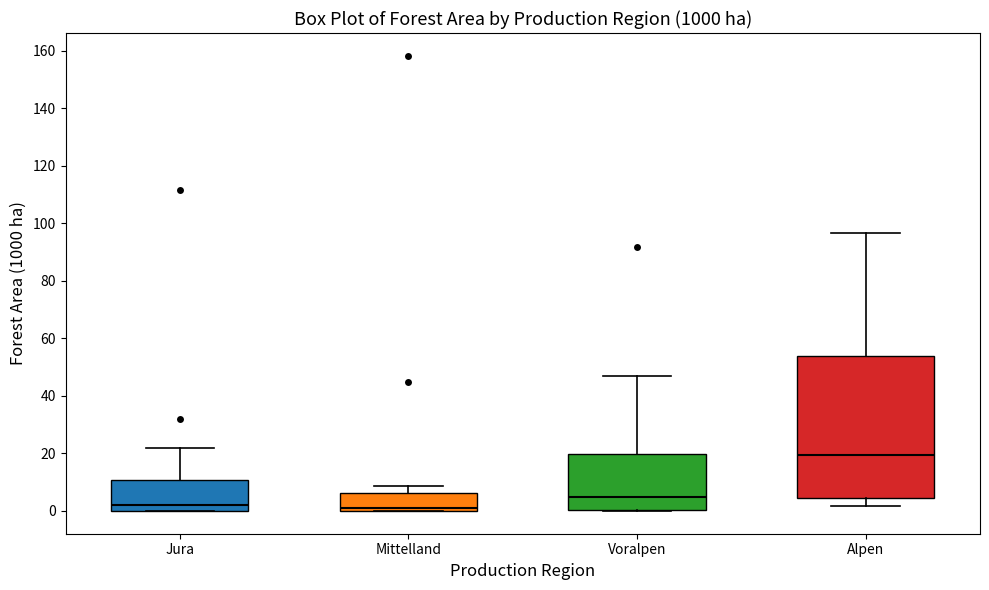

Where is the lower edge of the box for Jura on the y-axis? The values are not printed on the chart, so give them approximately, as read against the axis.

0